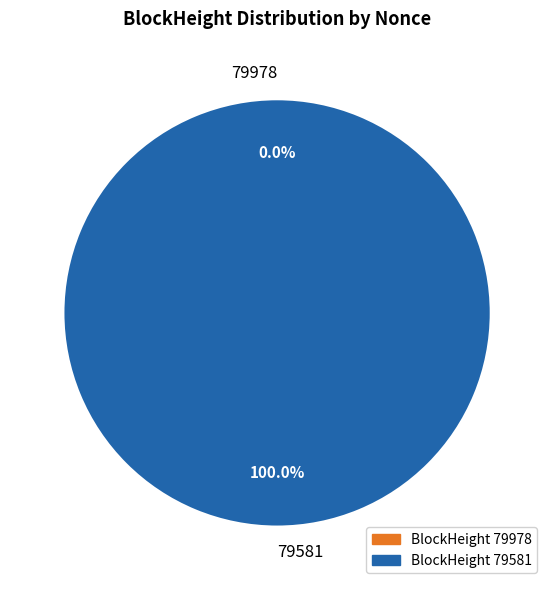

To the nearest percent, what is the combined percentage of 79581 and 79978?

100%